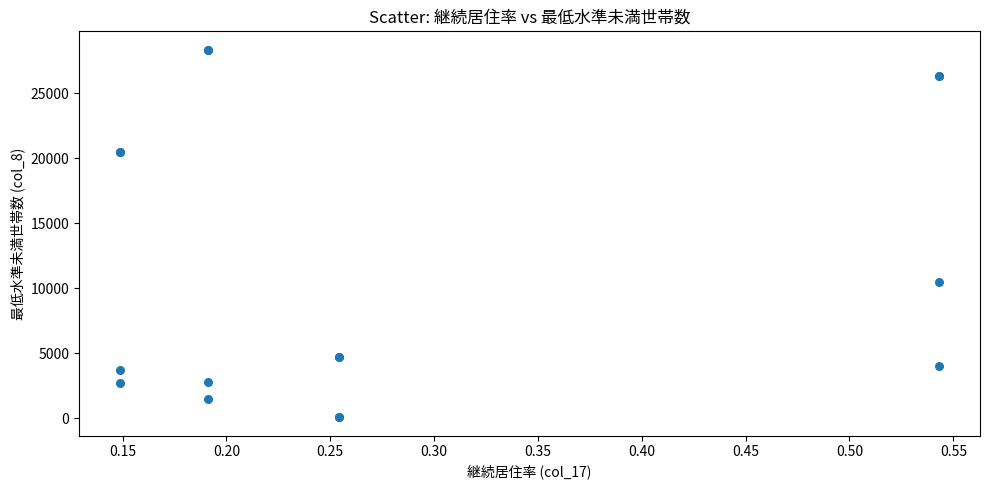

What Y value in the scatter plot is closest to 14208?

10469.2